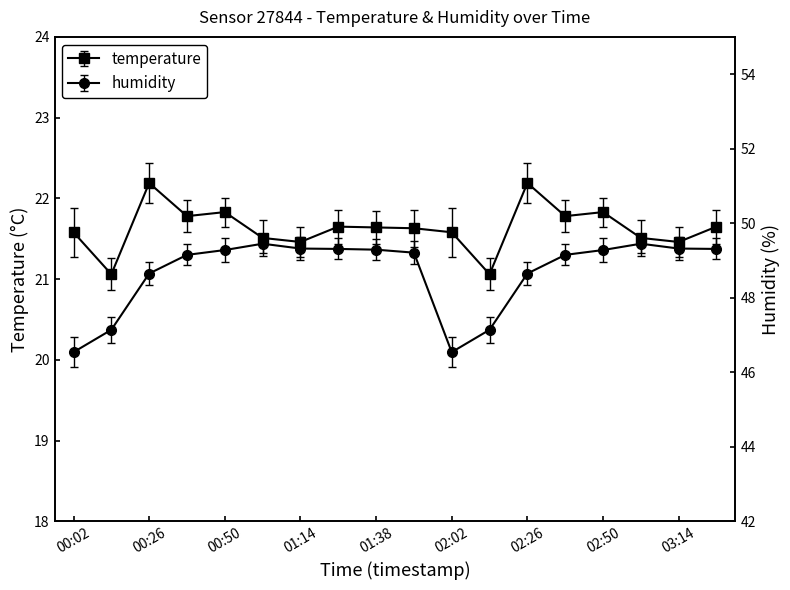

At which category does the chart reach its peak across all series?

01:02